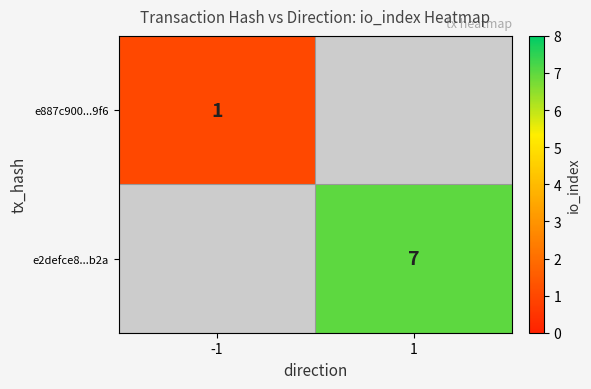

True or false: e887c900...9f6 has a value of 1 at -1.

True